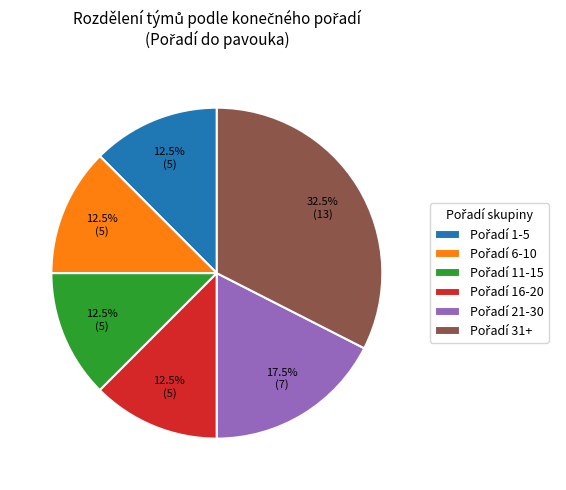

Is there any slice that represents more than half of the pie?

No